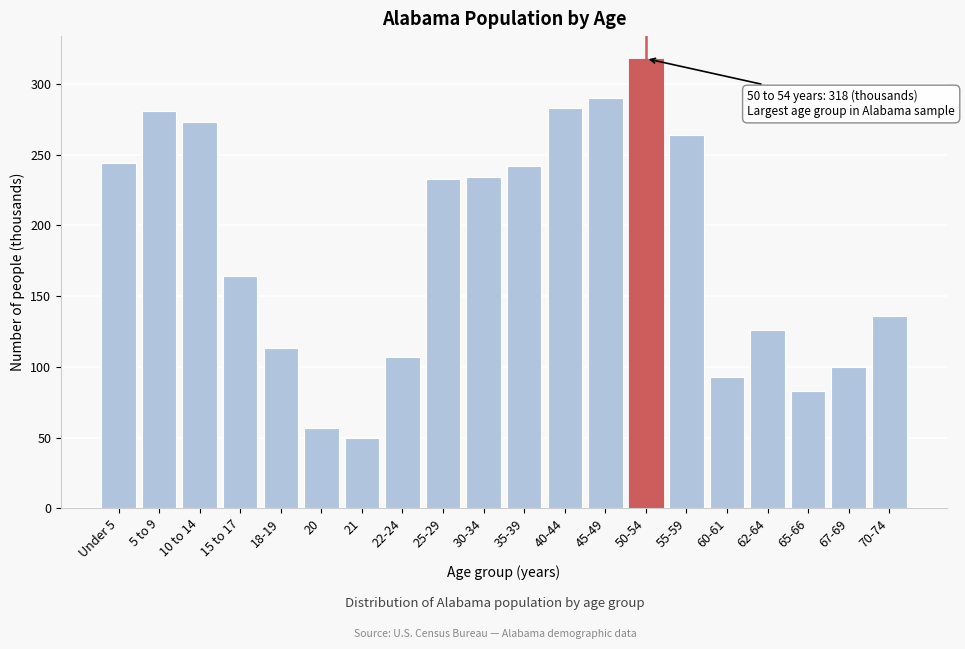

What is the greatest value displayed?

318